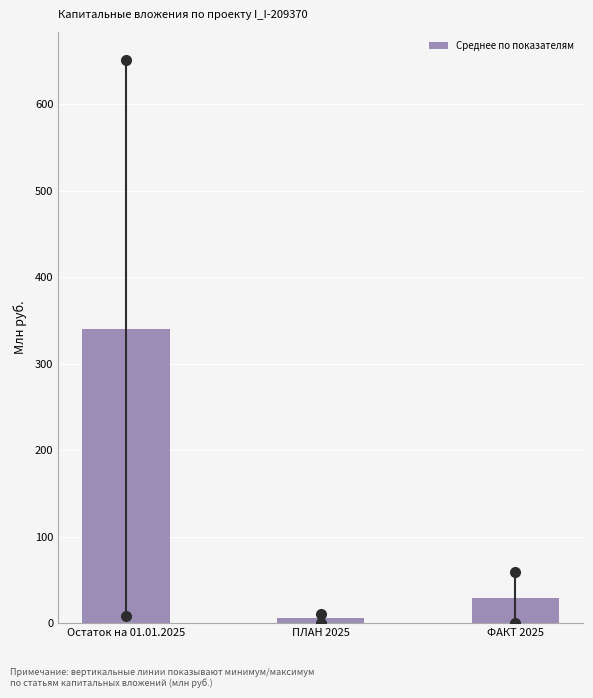

Reading left to right, what are all the values shown in this chart?

340.2	5.8	28.9